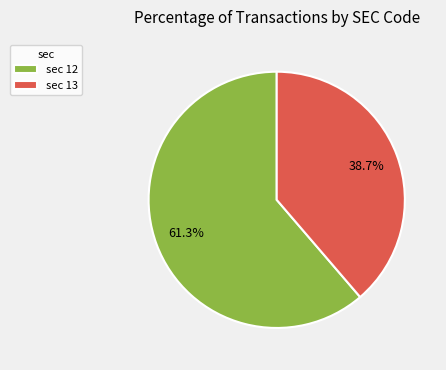

What is the ratio of the value at sec 12 to the value at sec 13?

1.6